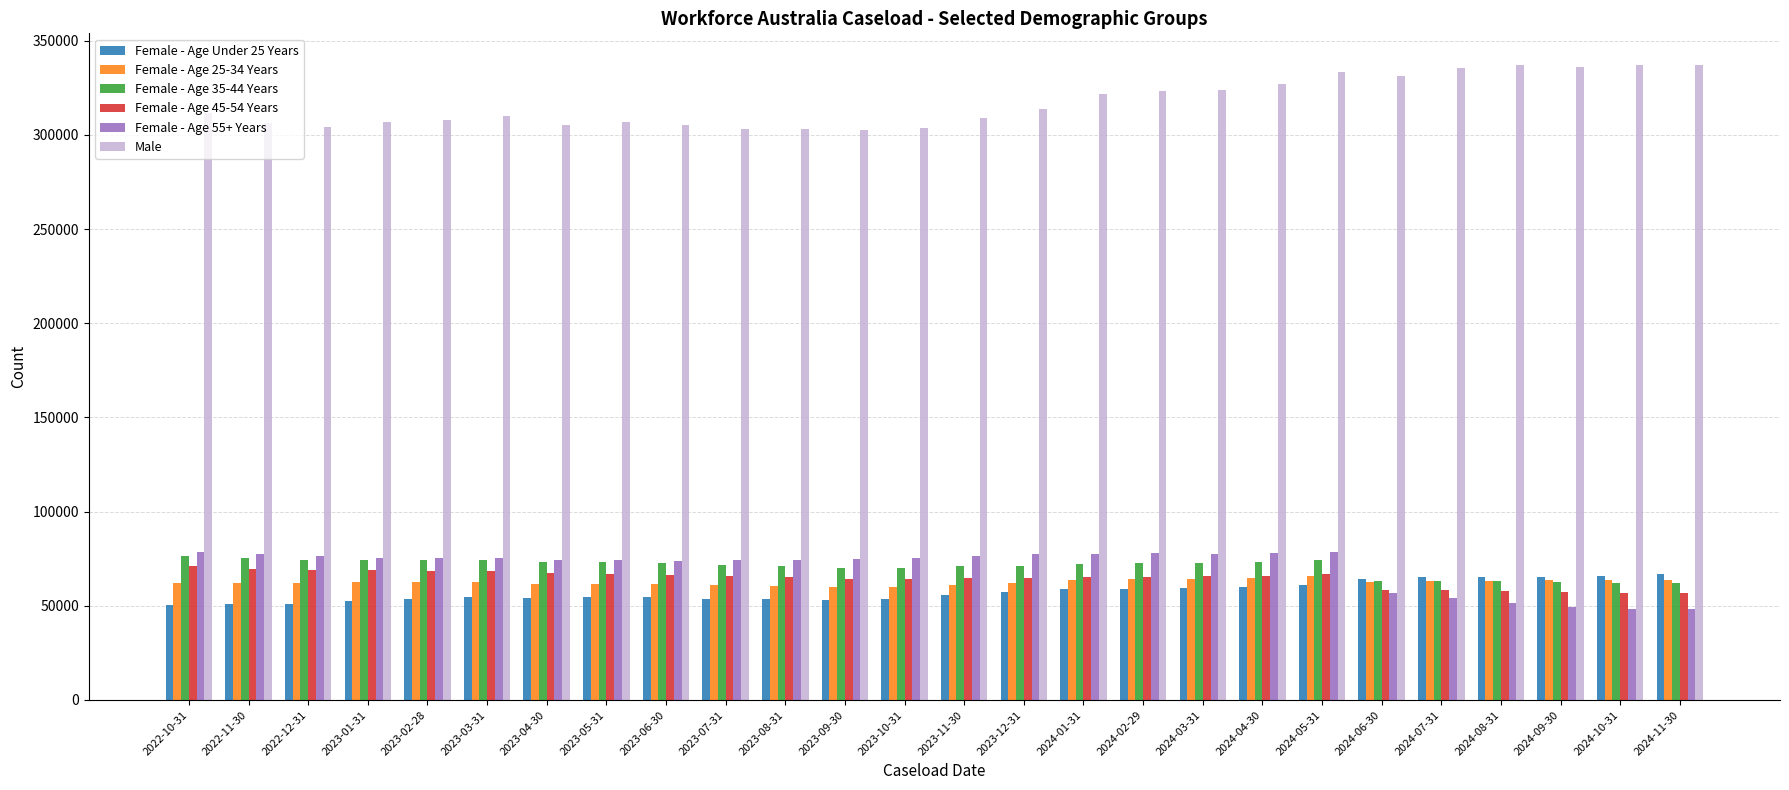

Is the value of Male at 2023-10-31 greater than the value of Female - Age 45-54 Years at 2022-12-31?

Yes